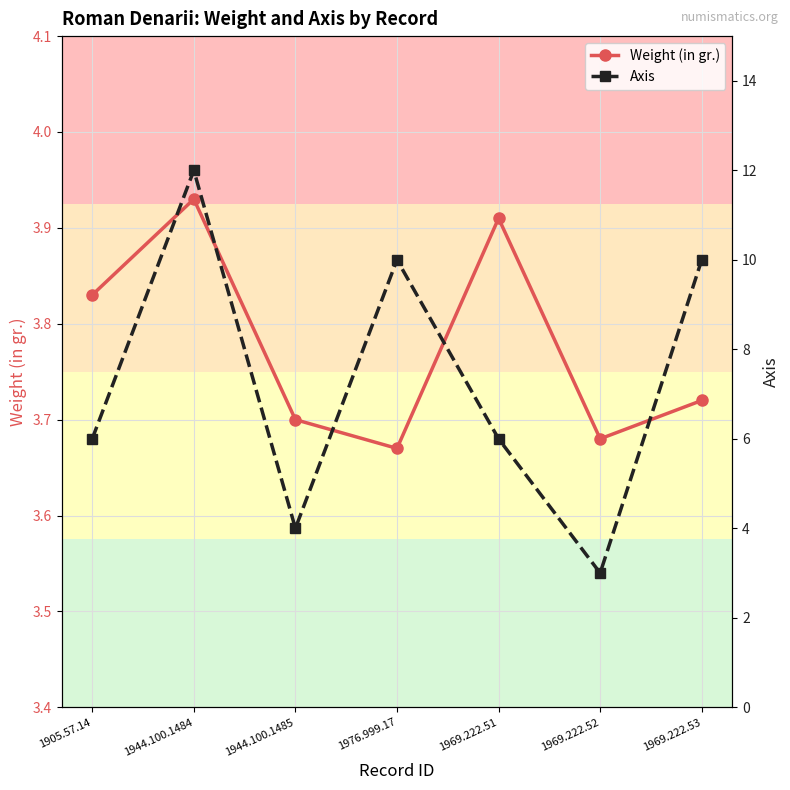

What position from the left is 1944.100.1484?

2